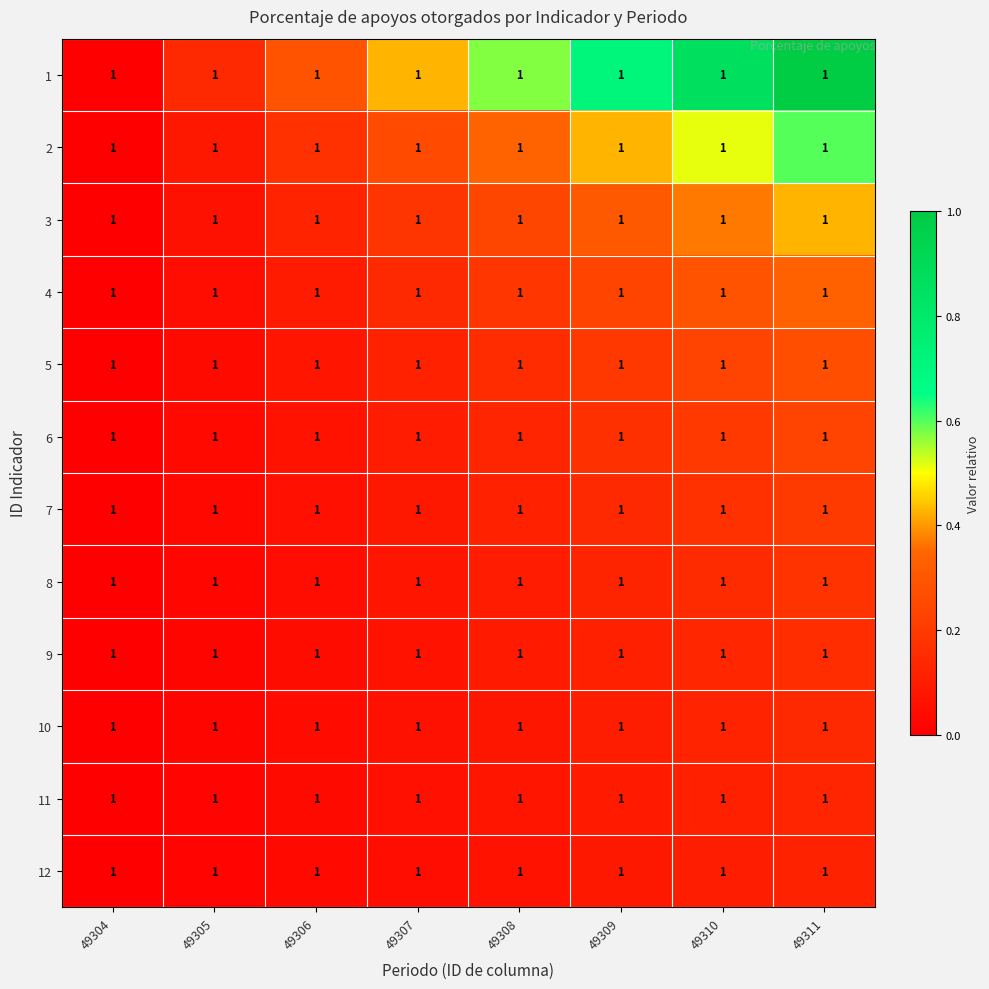

Reading left to right, extract all data points from this chart.

1: 49304=1.0	49305=1.0	49306=1.0	49307=1.0	49308=1.0	49309=1.0	49310=1.0	49311=1.0
2: 49304=1.0	49305=1.0	49306=1.0	49307=1.0	49308=1.0	49309=1.0	49310=1.0	49311=1.0
3: 49304=1.0	49305=1.0	49306=1.0	49307=1.0	49308=1.0	49309=1.0	49310=1.0	49311=1.0
4: 49304=1.0	49305=1.0	49306=1.0	49307=1.0	49308=1.0	49309=1.0	49310=1.0	49311=1.0
5: 49304=1.0	49305=1.0	49306=1.0	49307=1.0	49308=1.0	49309=1.0	49310=1.0	49311=1.0
6: 49304=1.0	49305=1.0	49306=1.0	49307=1.0	49308=1.0	49309=1.0	49310=1.0	49311=1.0
7: 49304=1.0	49305=1.0	49306=1.0	49307=1.0	49308=1.0	49309=1.0	49310=1.0	49311=1.0
8: 49304=1.0	49305=1.0	49306=1.0	49307=1.0	49308=1.0	49309=1.0	49310=1.0	49311=1.0
9: 49304=1.0	49305=1.0	49306=1.0	49307=1.0	49308=1.0	49309=1.0	49310=1.0	49311=1.0
10: 49304=1.0	49305=1.0	49306=1.0	49307=1.0	49308=1.0	49309=1.0	49310=1.0	49311=1.0
11: 49304=1.0	49305=1.0	49306=1.0	49307=1.0	49308=1.0	49309=1.0	49310=1.0	49311=1.0
12: 49304=1.0	49305=1.0	49306=1.0	49307=1.0	49308=1.0	49309=1.0	49310=1.0	49311=1.0